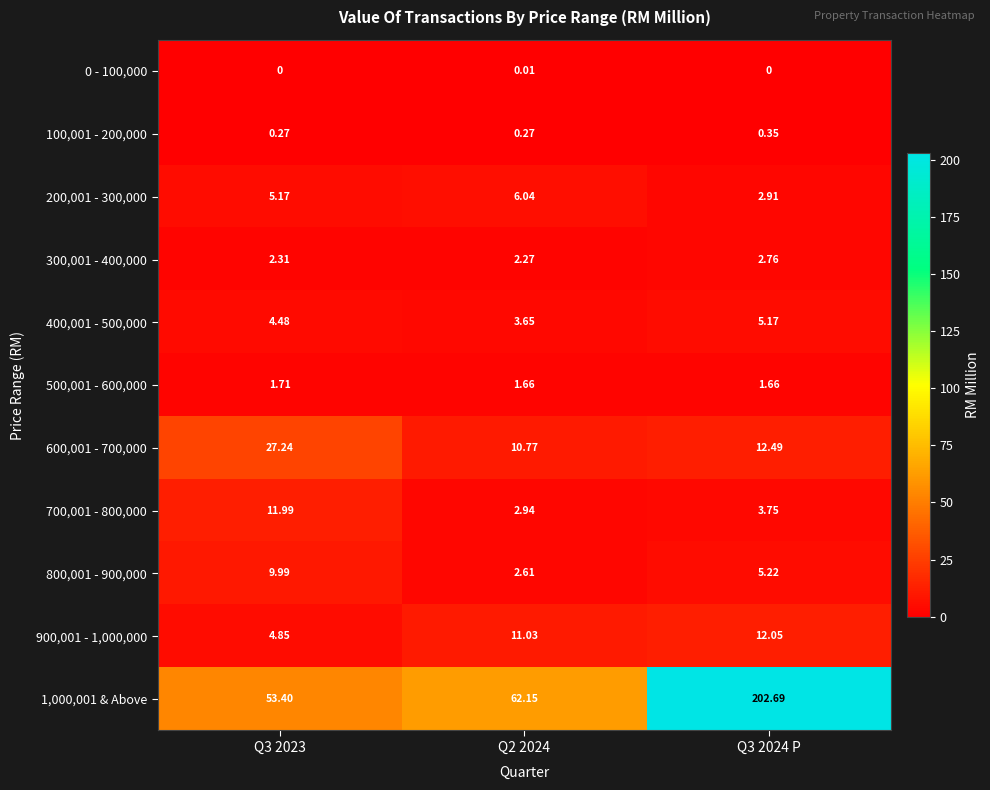

Which series has the widest spread of values?

1,000,001 & Above